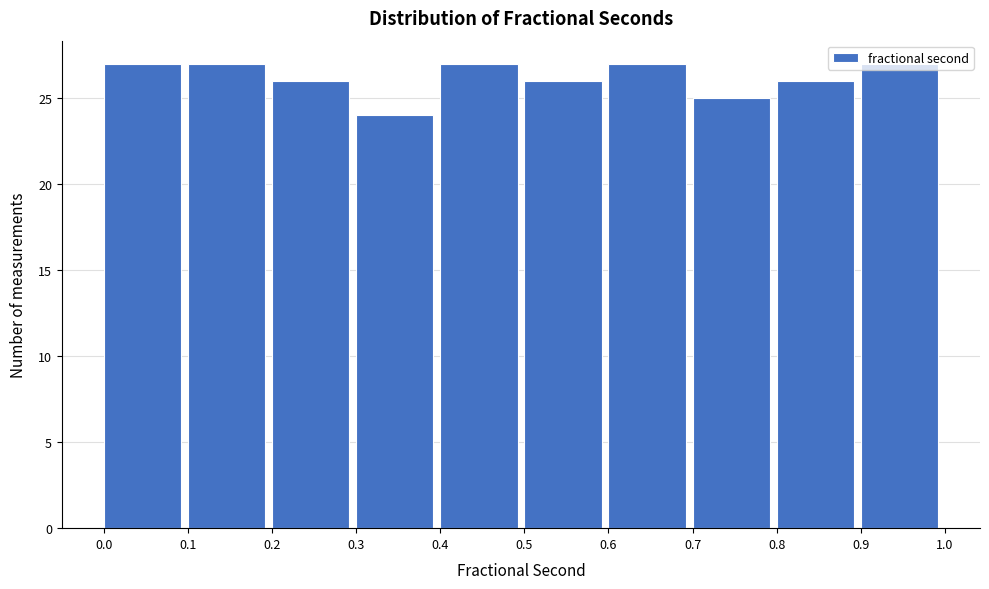

Reading left to right, list every bar in this chart as the range it spans on the x-axis followed by its height. The values are not printed on the chart, so give them approximately, as read against the axis.

0.0 to 0.1: 27
0.1 to 0.2: 27
0.2 to 0.3: 26
0.3 to 0.4: 24
0.4 to 0.5: 27
0.5 to 0.6: 26
0.6 to 0.7: 27
0.7 to 0.8: 25
0.8 to 0.9: 26
0.9 to 1.0: 27